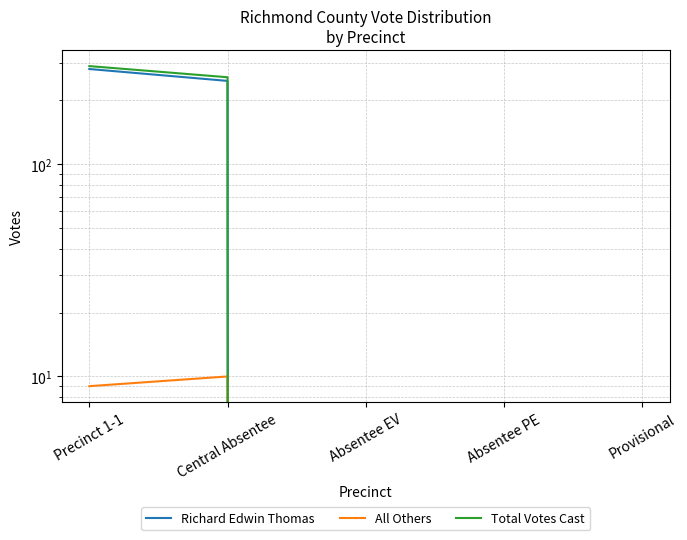

What position from the left is Absentee PE?

4